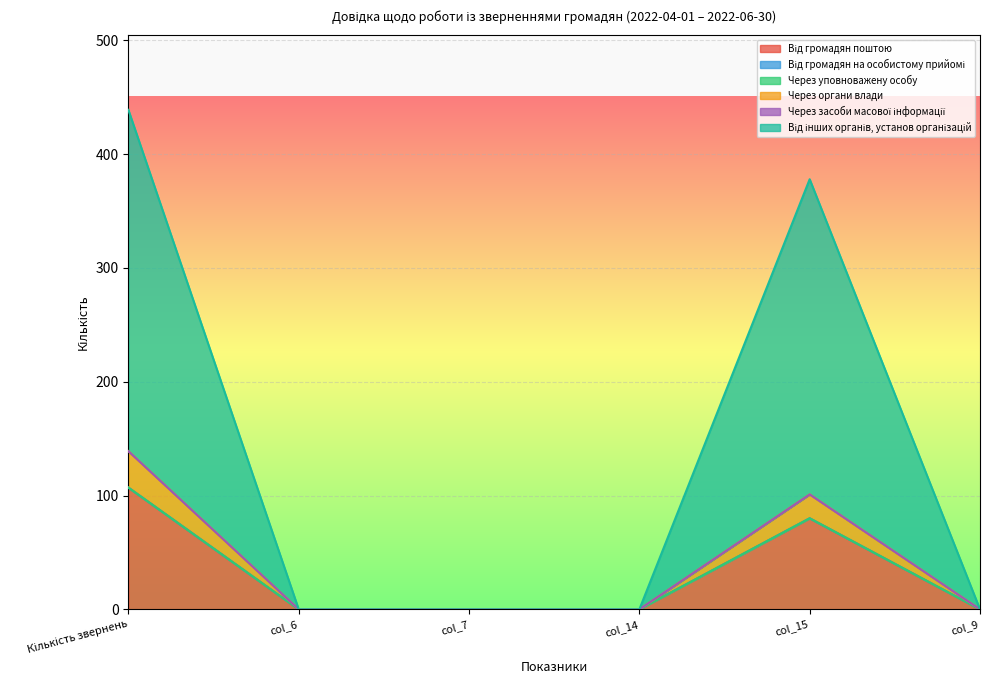

True or false: Від інших органів, установ організацій and Від громадян поштою intersect in this chart.

False